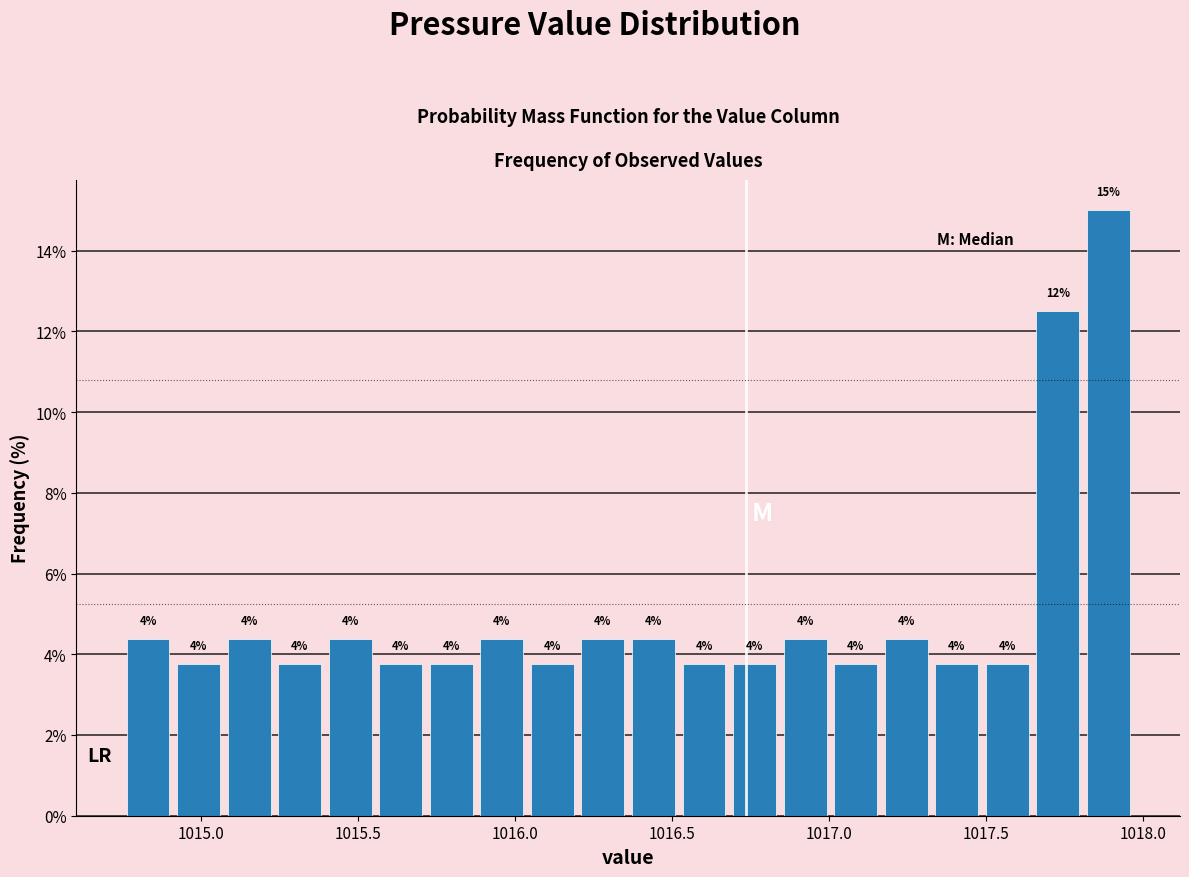

Around what value on the x-axis is the tallest bar? Give the approximate position of its centre, as read against the axis.

1017.90